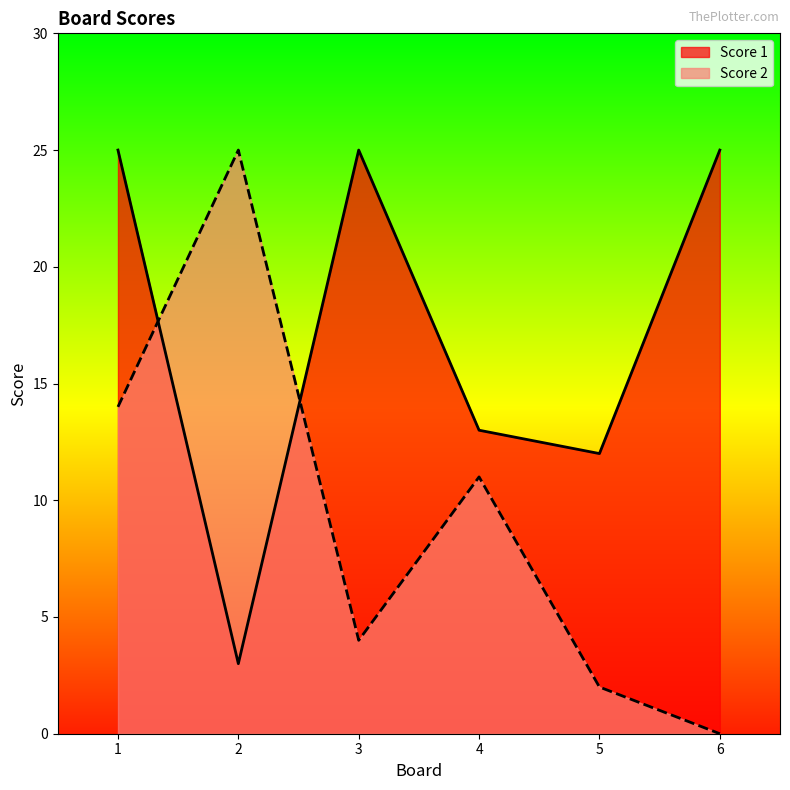

Is it true that Score 2 equals 15 at 4?

False